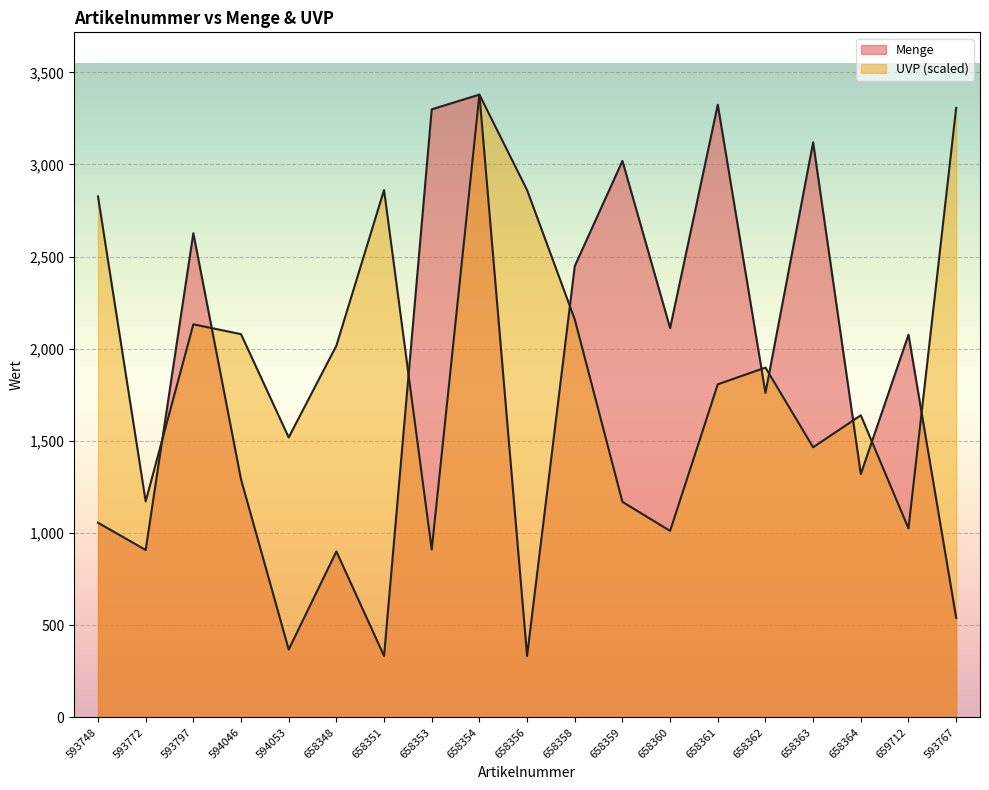

Reading left to right, list all the values displayed in this chart.

Menge: 593748=1056.0	593772=908.0	593797=2627.0	594046=1291.0	594053=368.0	658348=900.0	658351=333.0	658353=3299.0	658354=3379.0	658356=333.0	658358=2448.0	658359=3019.0	658360=2112.0	658361=3324.0	658362=1760.0	658363=3120.0	658364=1320.0	659712=2076.0	593767=540.0
UVP: 593748=2826.5	593772=1171.7	593797=2132.6	594046=2079.2	594053=1518.7	658348=2016.6	658351=2861.2	658353=910.1	658354=3379.0	658356=2861.2	658358=2159.3	658359=1169.0	658360=1011.6	658361=1806.9	658362=1897.7	658363=1465.3	658364=1638.8	659712=1024.9	593767=3306.9